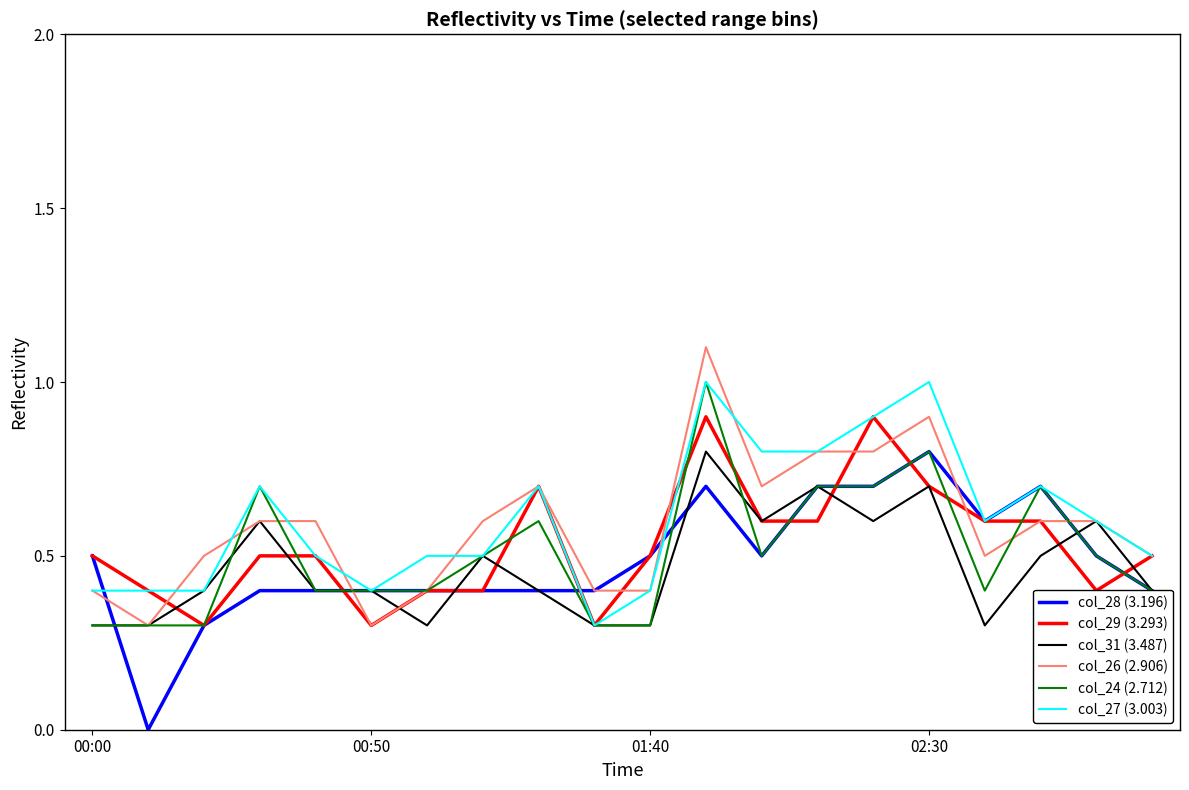

What is the maximum value for col_27 (3.003)?

1.0